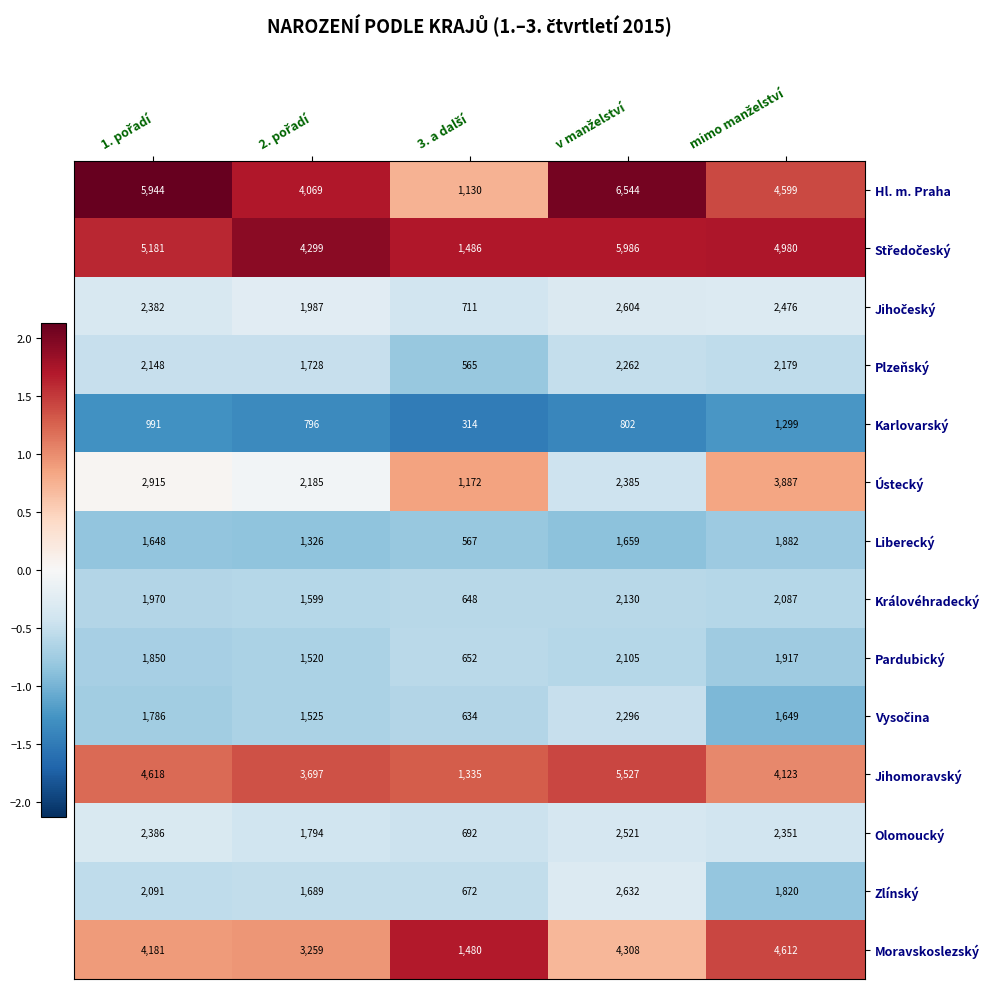

Which series has the widest spread of values?

Hl. m. Praha